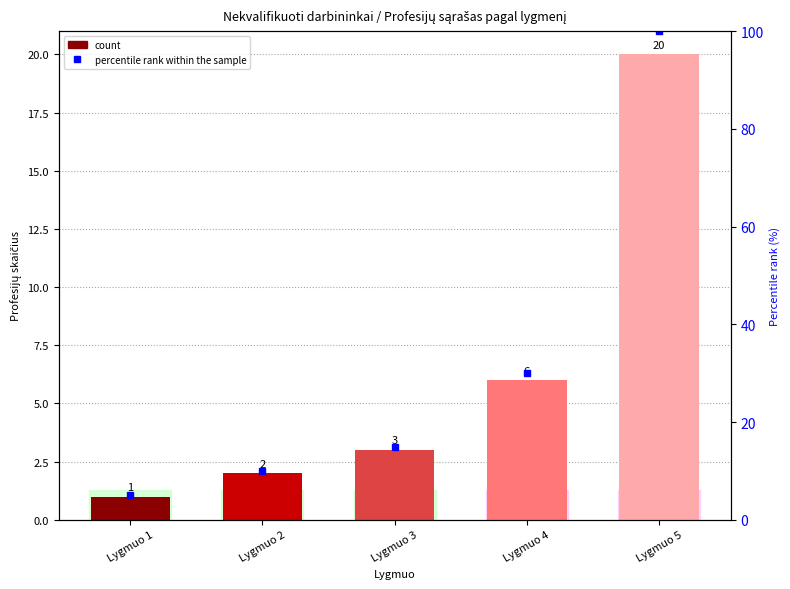

Rank the categories by percentile rank within the sample value from highest to lowest.

Lygmuo 5, Lygmuo 4, Lygmuo 3, Lygmuo 2, Lygmuo 1